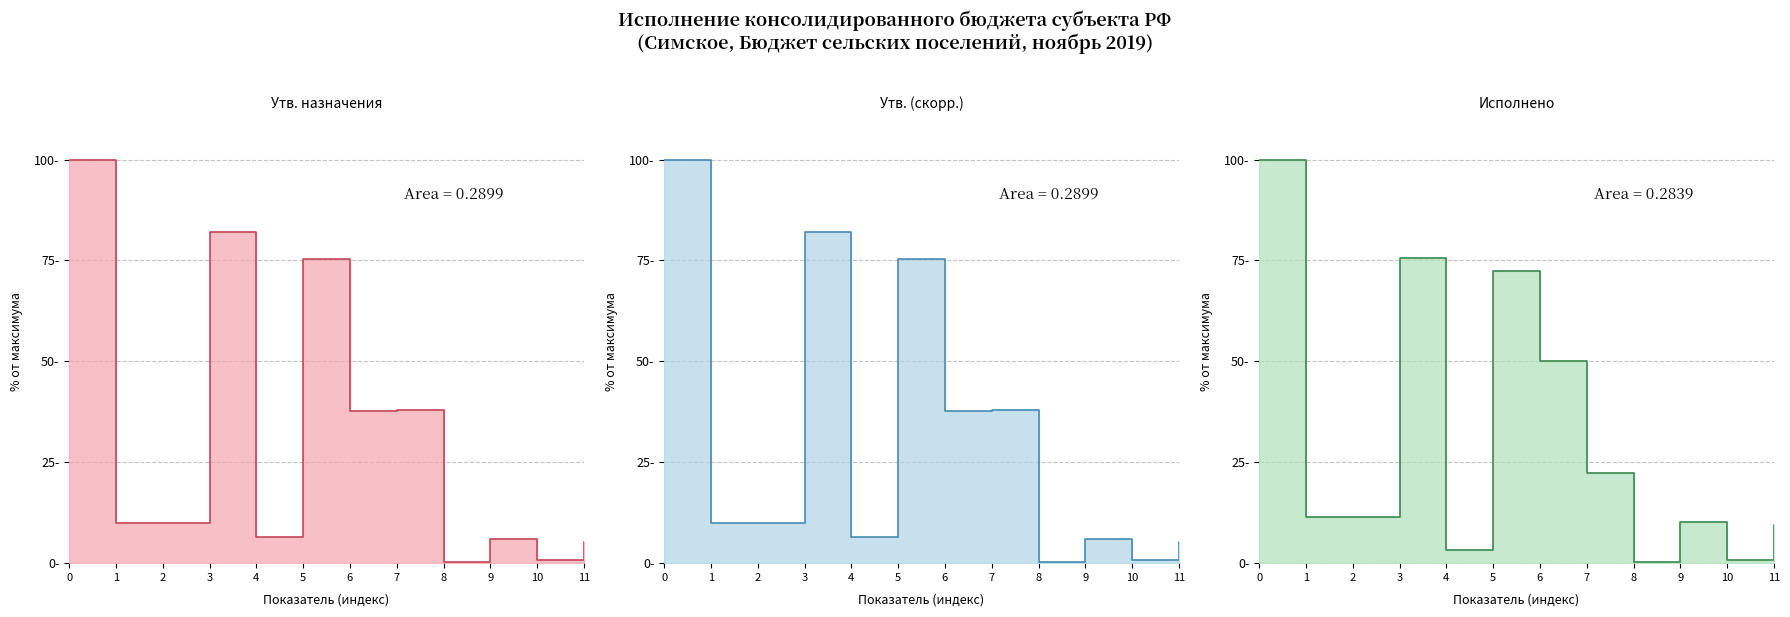

How many lines are shown in the chart?

3